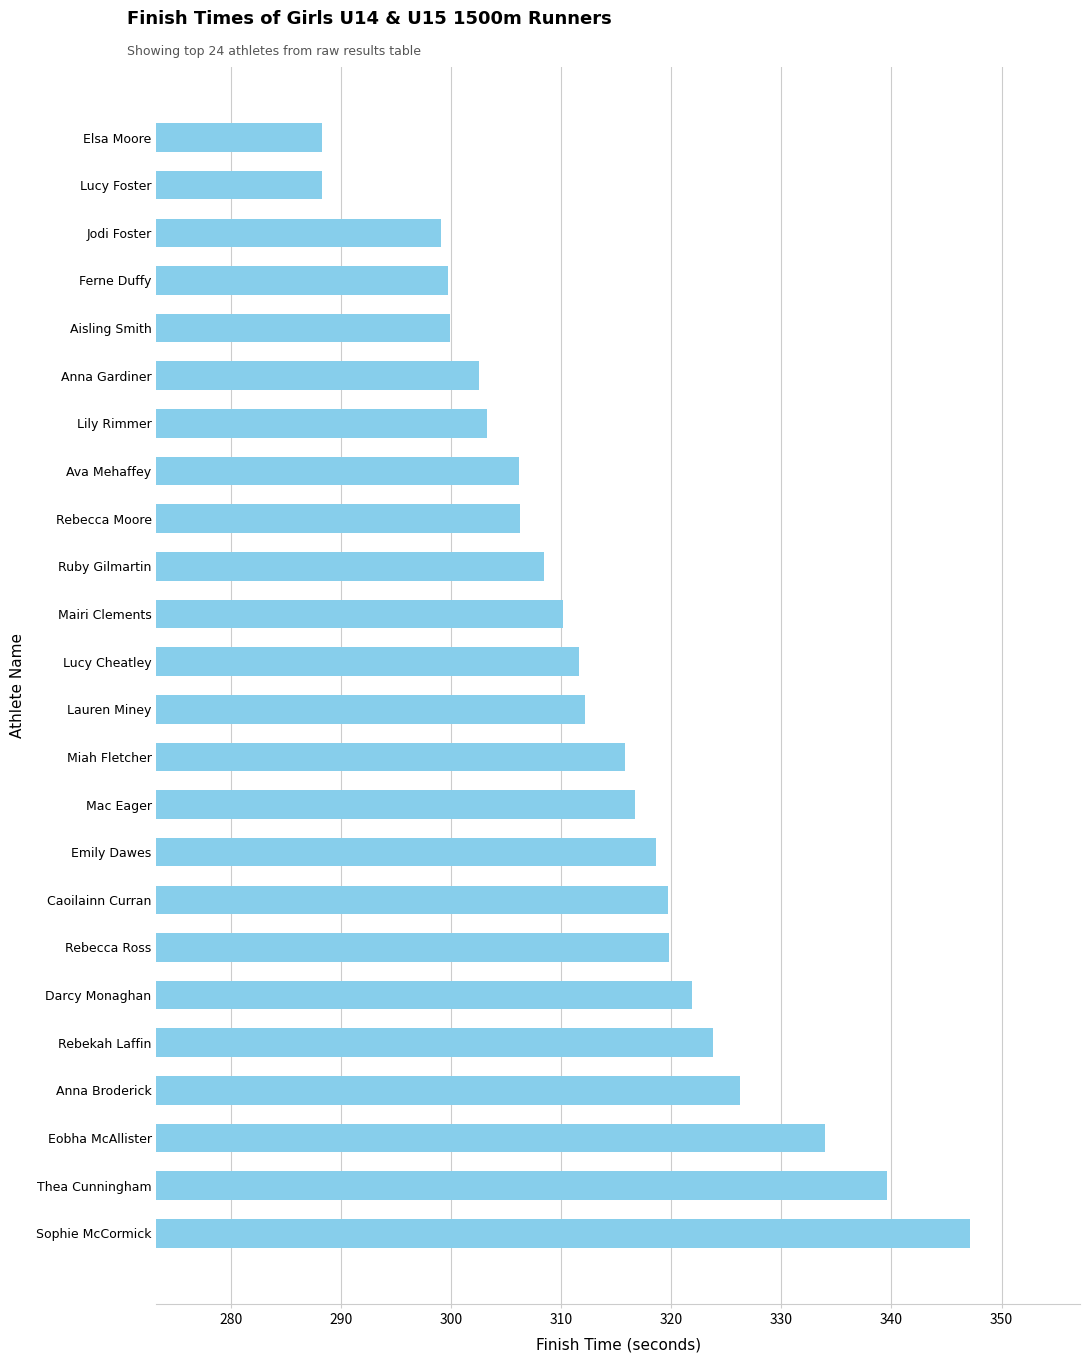

The value at Jodi Foster is 68.7. True or false?

False